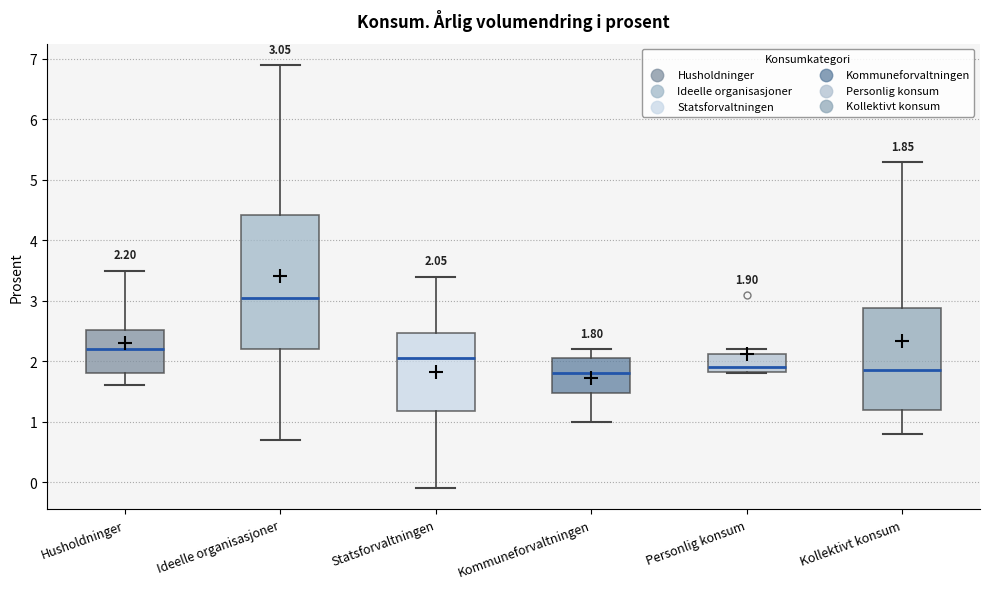

Which box's median line is the highest?

Ideelle organisasjoner